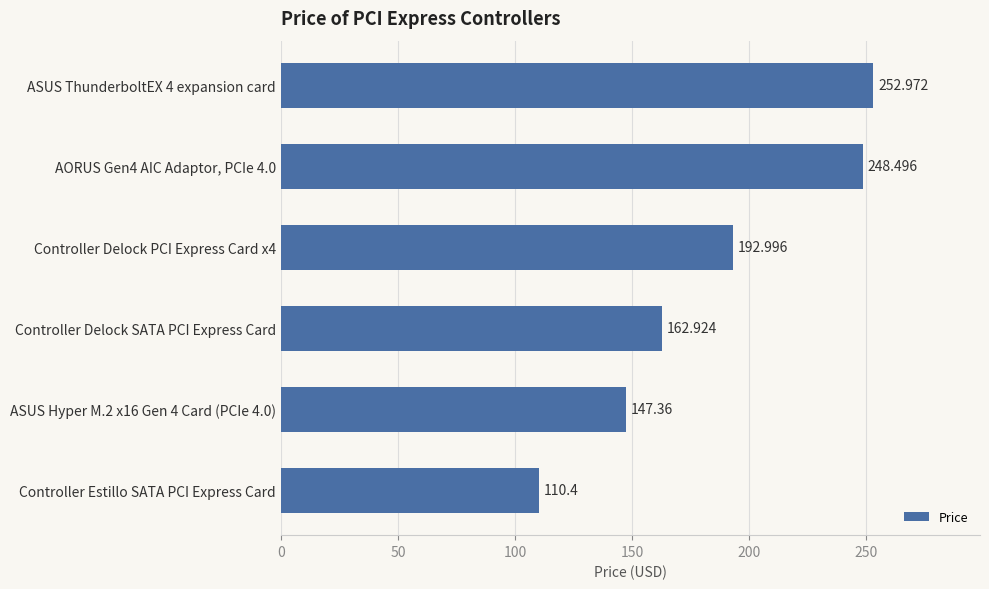

Which category has the lowest value across all series?

Controller Estillo SATA PCI Express Card